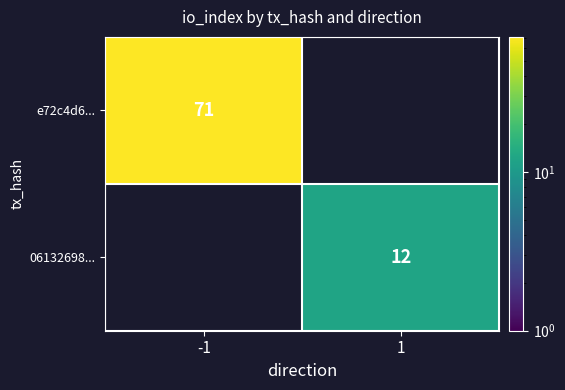

True or false: e72c4d6... has a value of 71 at -1.

True